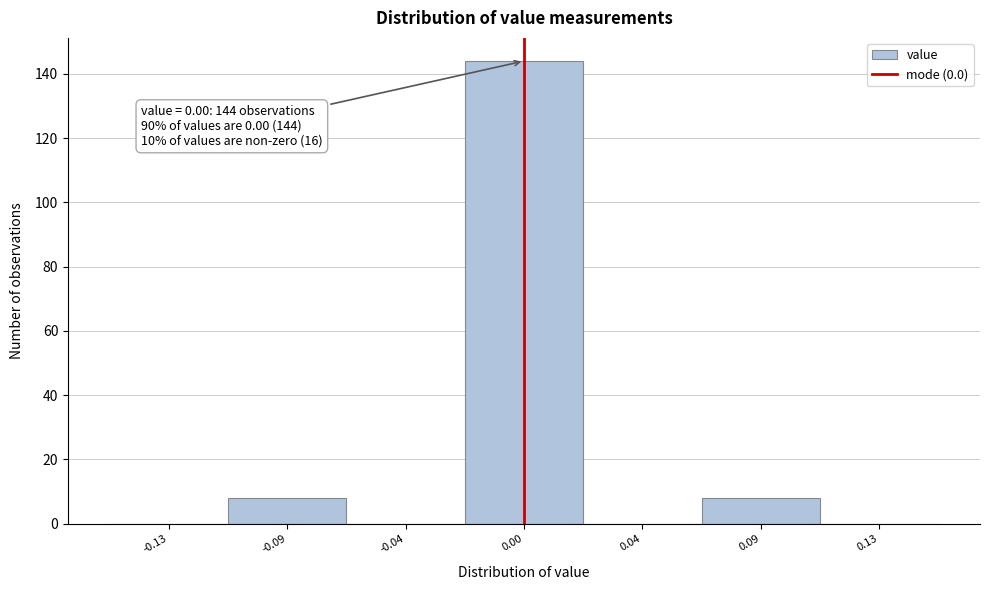

Reading left to right, list all the values displayed in this chart.

-0.13=0	-0.09=8	-0.04=0	0.00=144	0.04=0	0.09=8	0.13=0